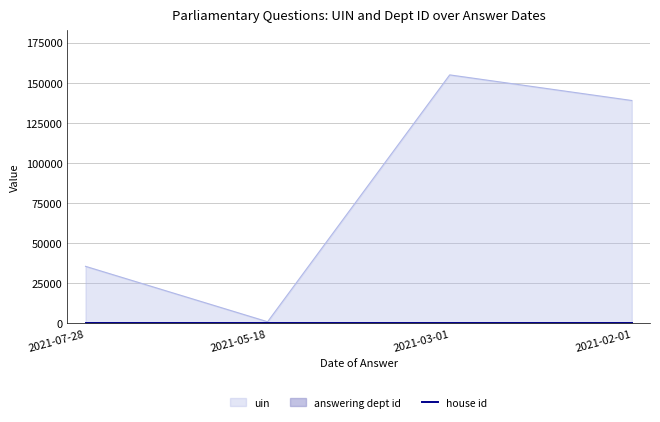

Reading right to left, what are all the values shown in this chart?

uin: 138892	154846	1016	35555
answering dept id: 17	17	17	17
house id: 1	1	1	1